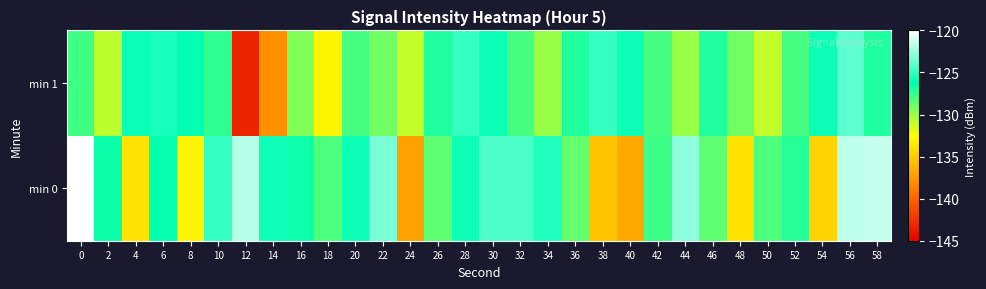

Reading left to right, transcribe all the data shown in this chart.

min 0: 0=-120.0	2=-126.5	4=-133.8	6=-126.4	8=-133.0	10=-125.0	12=-121.8	14=-125.9	16=-126.6	18=-128.1	20=-126.0	22=-123.3	24=-137.1	26=-128.6	28=-126.0	30=-124.3	32=-124.4	34=-125.5	36=-128.7	38=-135.4	40=-136.7	42=-127.7	44=-122.8	46=-128.6	48=-133.9	50=-128.1	52=-127.2	54=-134.6	56=-121.7	58=-121.4
min 1: 0=-127.8	2=-130.9	4=-126.0	6=-125.7	8=-126.3	10=-127.4	12=-143.2	14=-137.9	16=-129.5	18=-132.9	20=-128.0	22=-129.0	24=-131.0	26=-127.0	28=-125.0	30=-126.0	32=-128.0	34=-130.0	36=-127.0	38=-125.0	40=-126.0	42=-128.0	44=-130.0	46=-127.0	48=-129.0	50=-131.0	52=-128.0	54=-126.0	56=-124.0	58=-127.0